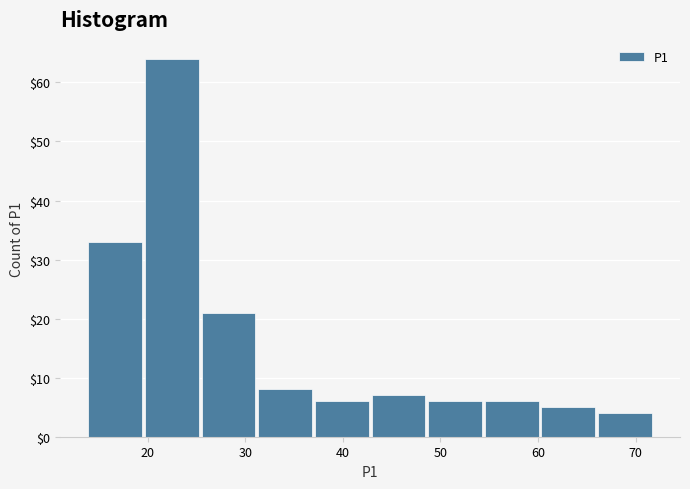

What is the height of the bar covering 66.0 to 71.8 on the x-axis? Neither the bar edges nor the heights are printed on the chart, so give them approximately, as read against the axes.

4